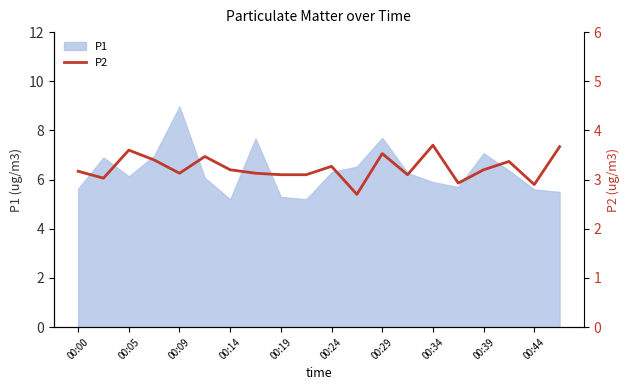

What is the lowest value of the P1 series?

5.2